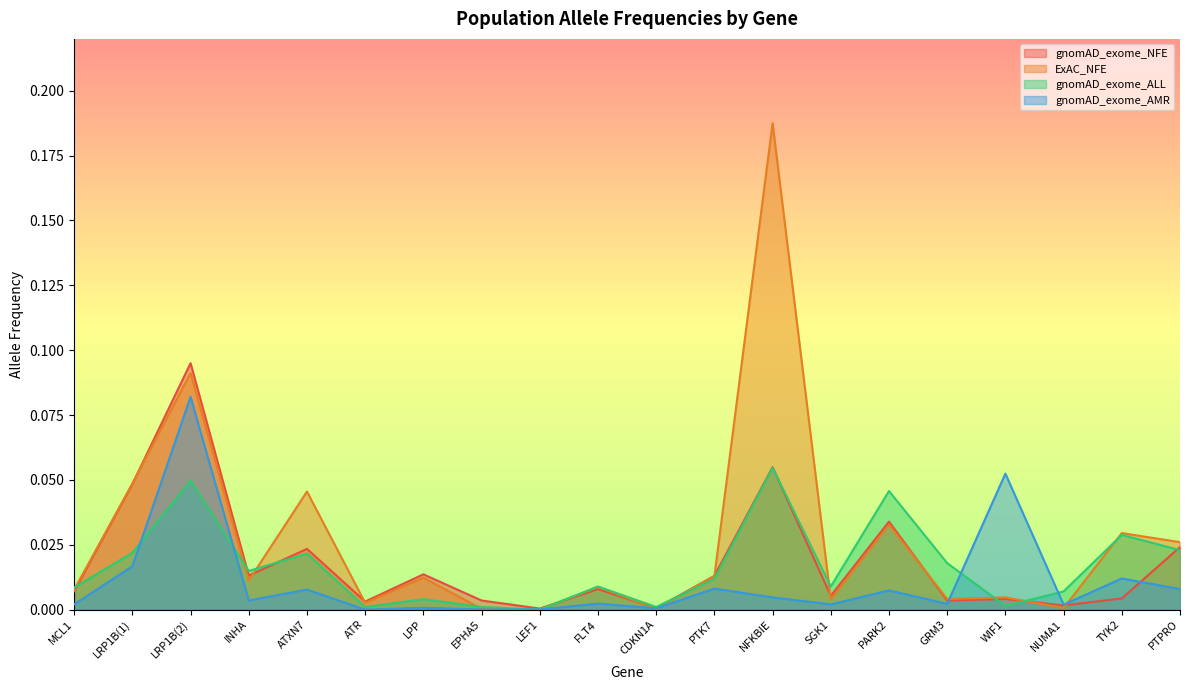

Between which two adjacent categories do gnomAD_exome_AMR and ExAC_NFE first intersect?

EPHA5 and LEF1